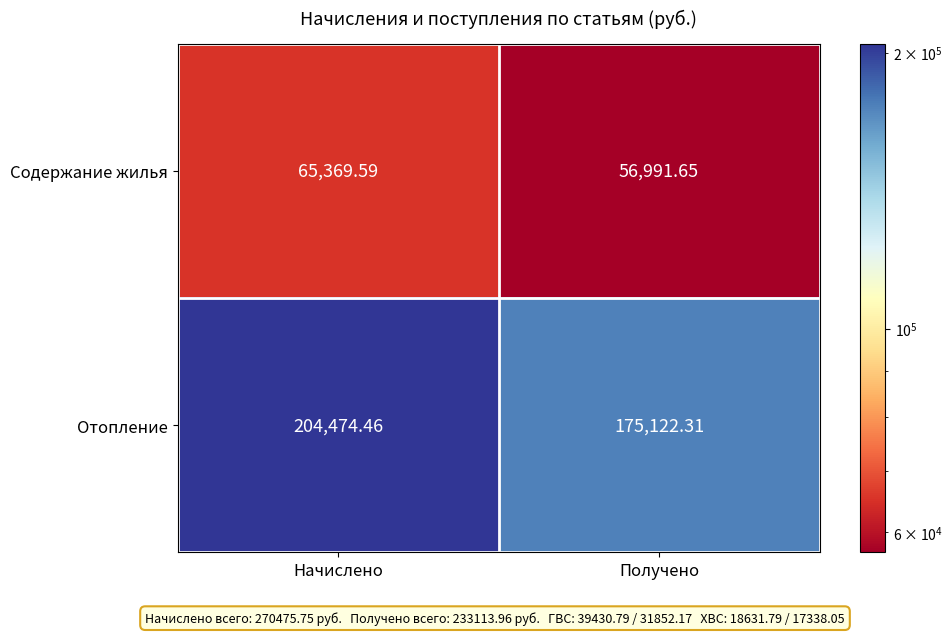

Rank the series by their maximum value, from highest to lowest.

Отопление, Содержание жилья